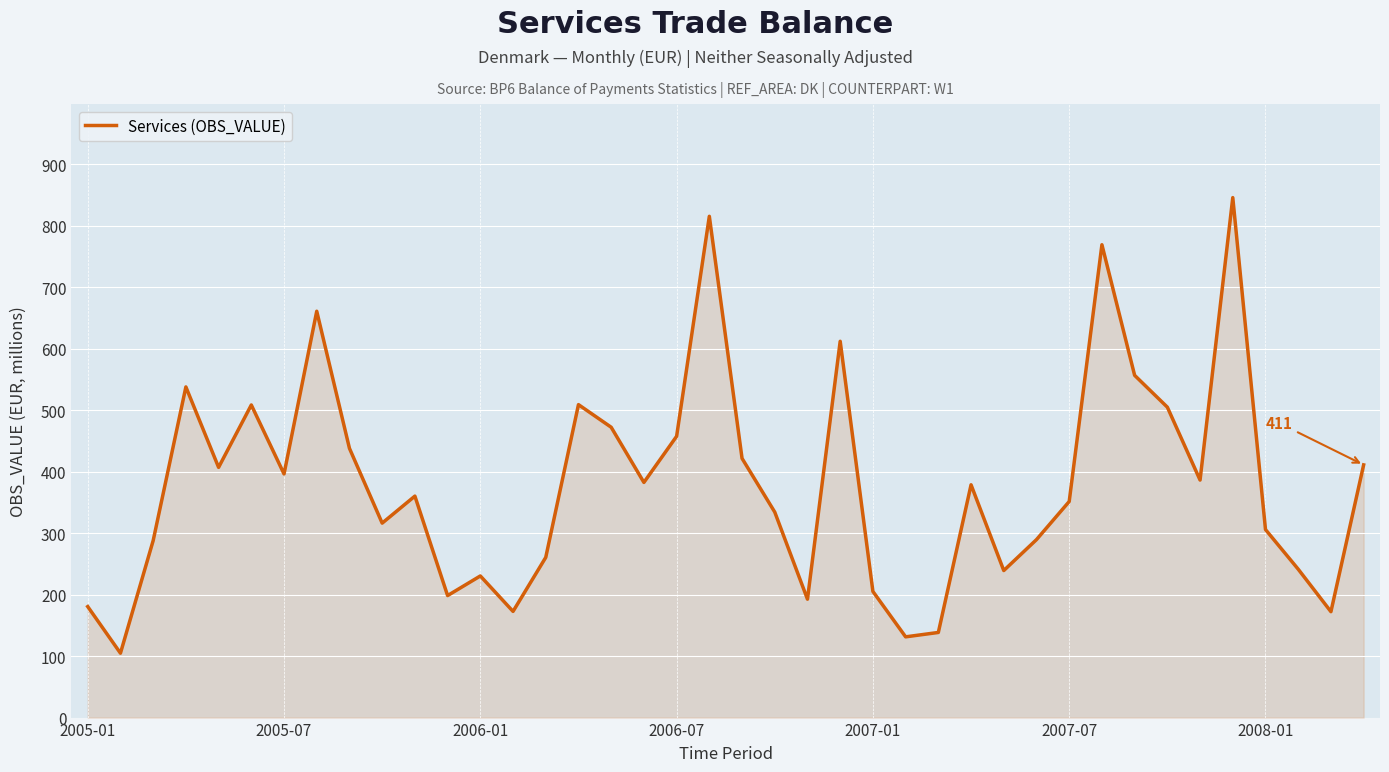

What is the difference between the maximum and minimum values?

741.2